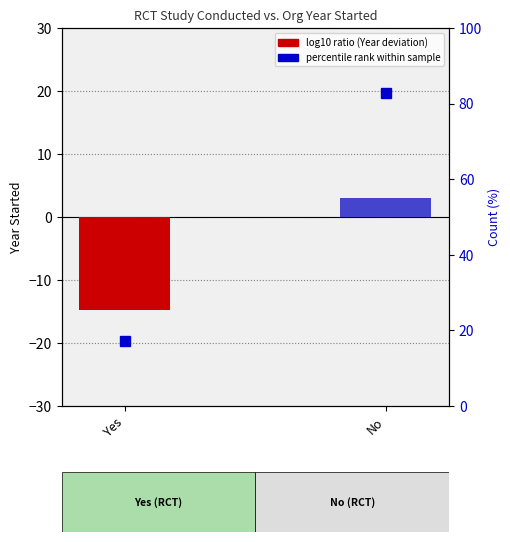

True or false: the data shows 3.1 at No.

True